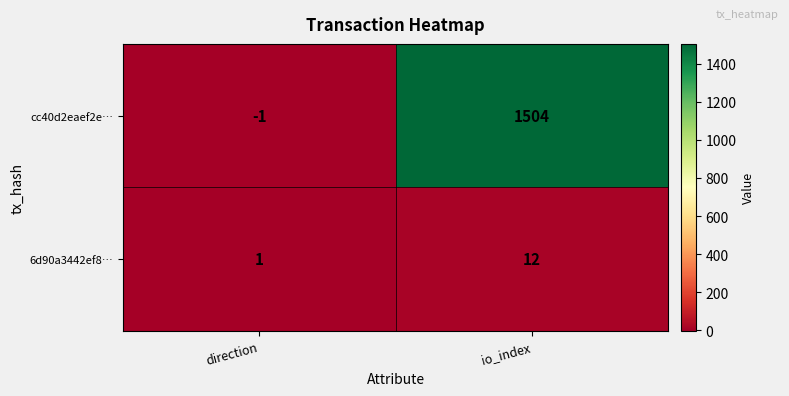

Rank the series by their maximum value, from highest to lowest.

cc40d2eaef2e…, 6d90a3442ef8…